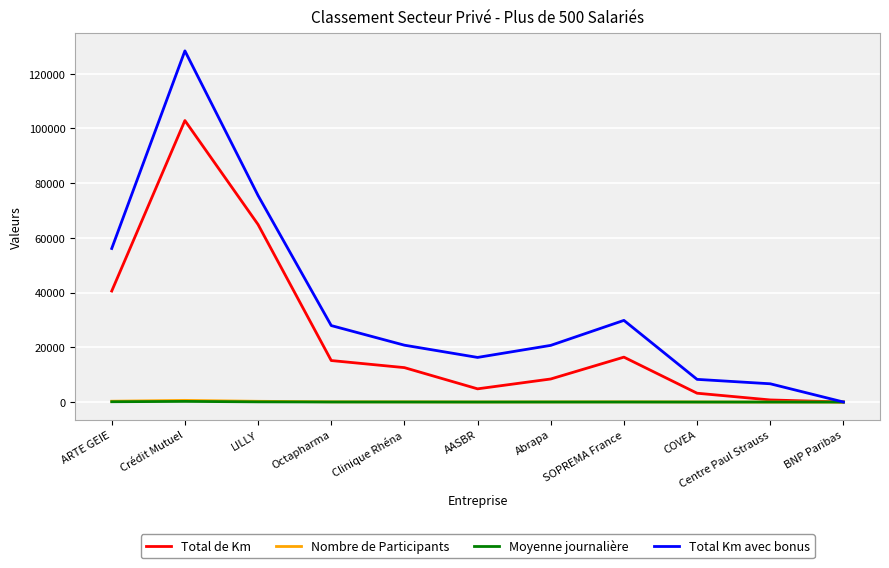

What is the maximum value for Total de Km?

102901.7